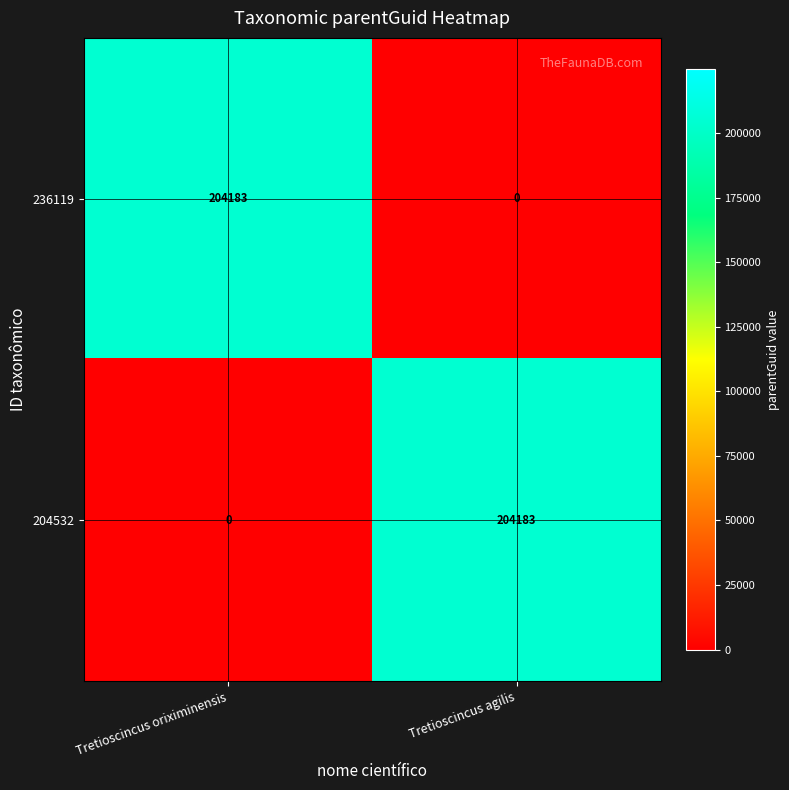

Is the value of 204532 at Tretioscincus agilis greater than the value of 236119 at Tretioscincus agilis?

Yes